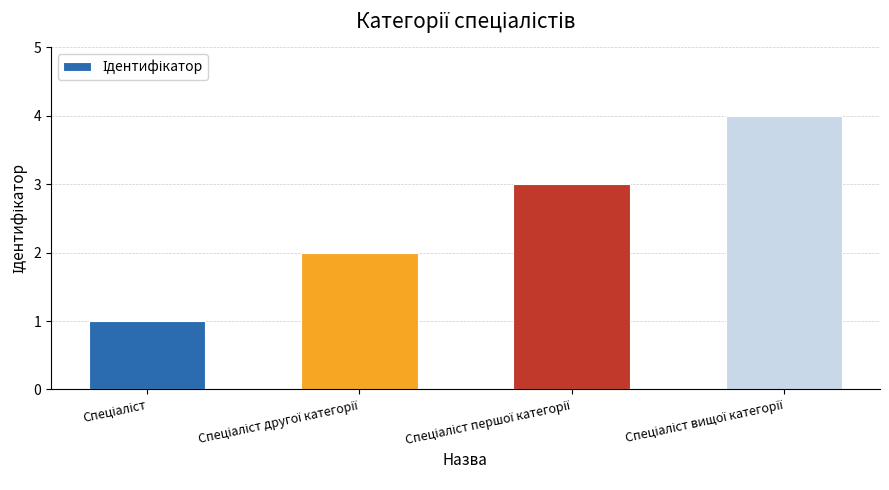

What is the difference between the maximum and minimum values?

3